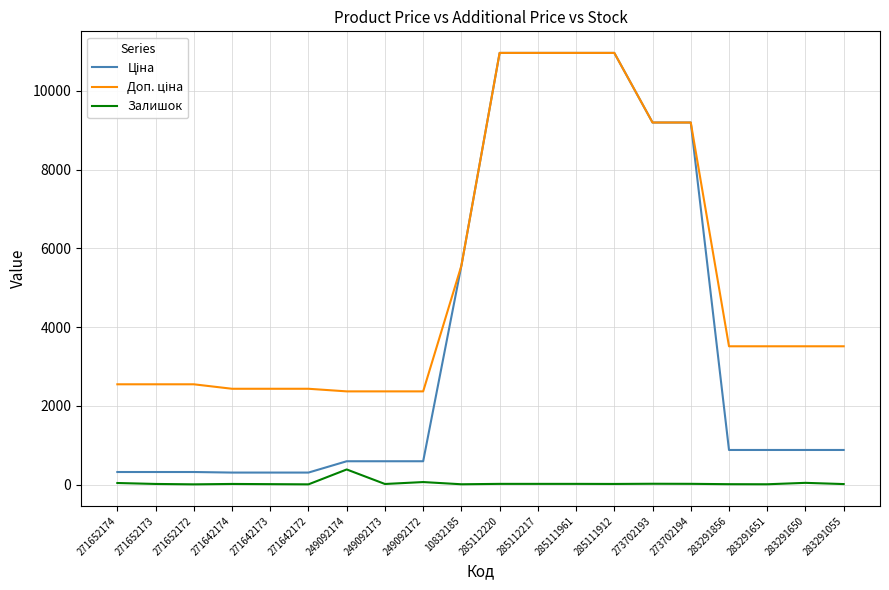

Is it true that Залишок equals 17.0 at 285112217?

True